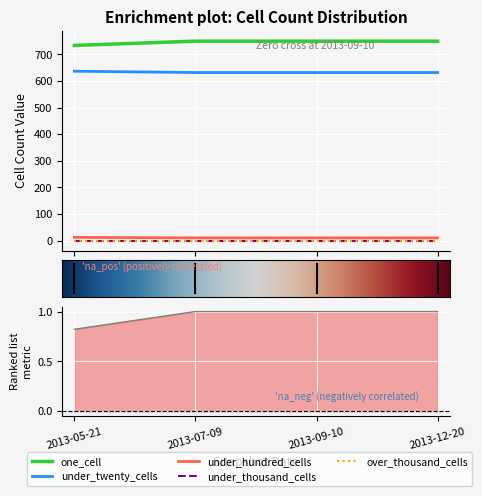

True or false: under_twenty_cells and under_hundred_cells intersect in this chart.

False